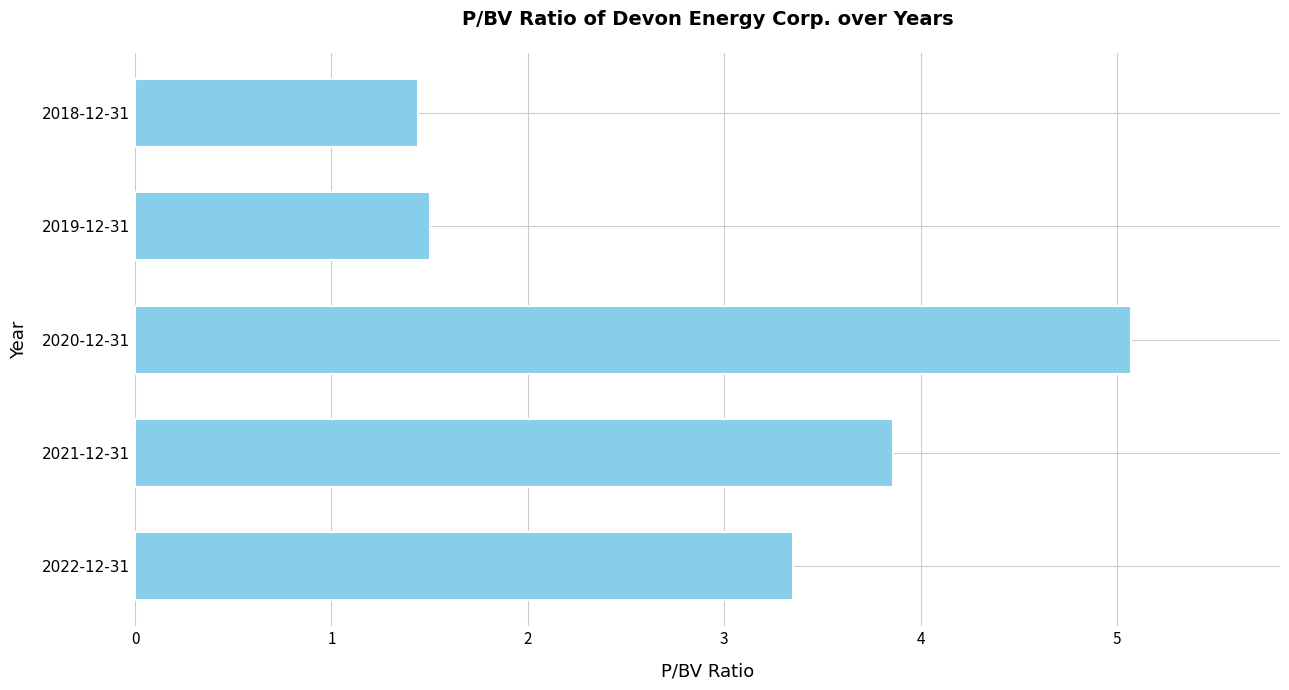

Reading top to bottom, transcribe all the data shown in this chart.

2018-12-31=1.4	2019-12-31=1.5	2020-12-31=5.1	2021-12-31=3.9	2022-12-31=3.4